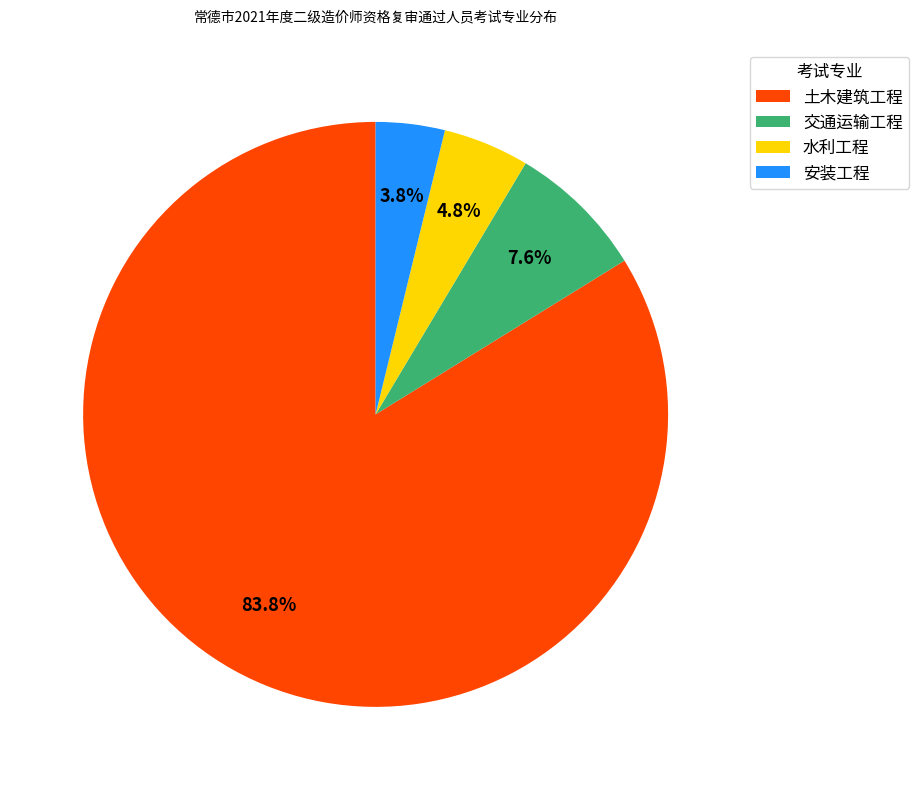

Rank the categories by value from lowest to highest.

安装工程, 水利工程, 交通运输工程, 土木建筑工程